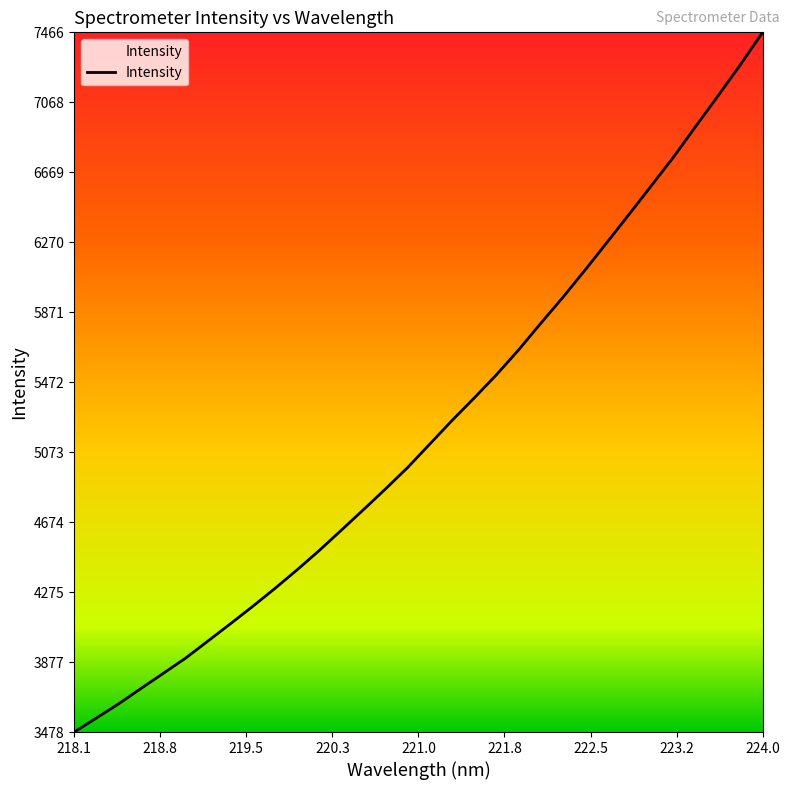

What is the smallest value displayed?

3477.8